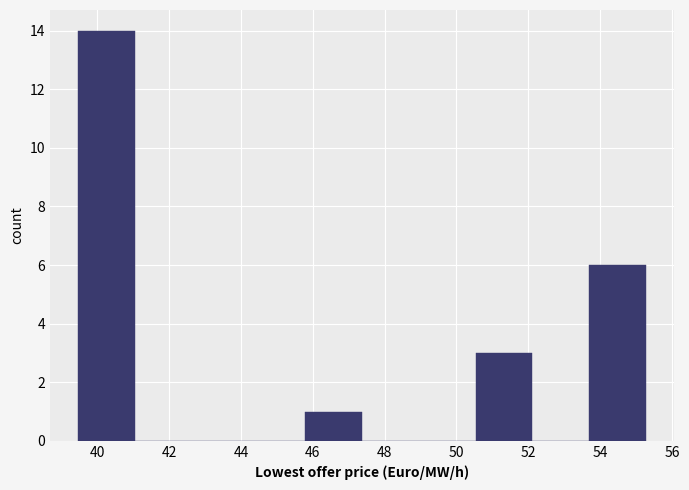

Reading left to right, list every bar in this chart as the range it spans on the x-axis followed by its height. Neither the bar edges nor the heights are printed on the chart, so give them approximately, as read against the axes.

39.4 to 41.0: 14
41.0 to 42.6: 0
42.6 to 44.2: 0
44.2 to 45.8: 0
45.8 to 47.4: 1
47.4 to 49.0: 0
49.0 to 50.6: 0
50.6 to 52.2: 3
52.2 to 53.6: 0
53.6 to 55.2: 6